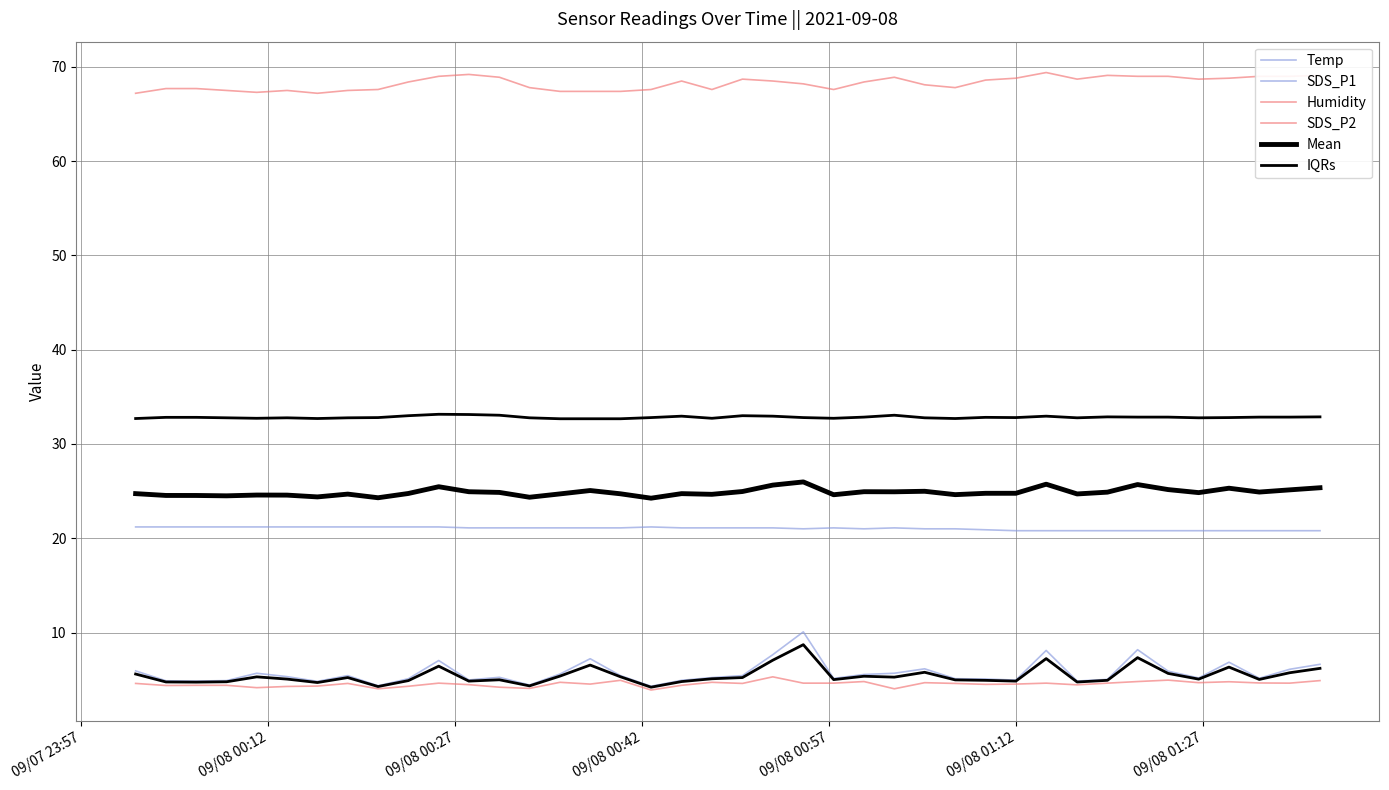

What is the value of the Humidity point at the 30th from the left?

68.8